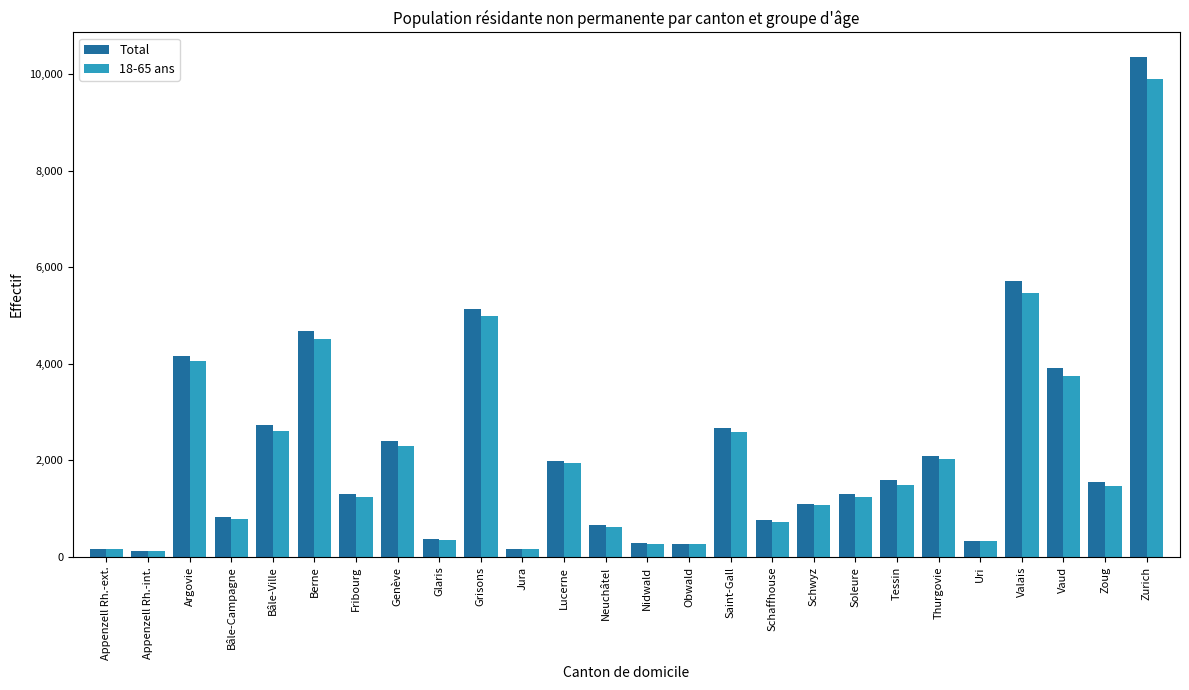

Which category has the highest value in the Total series?

Zurich